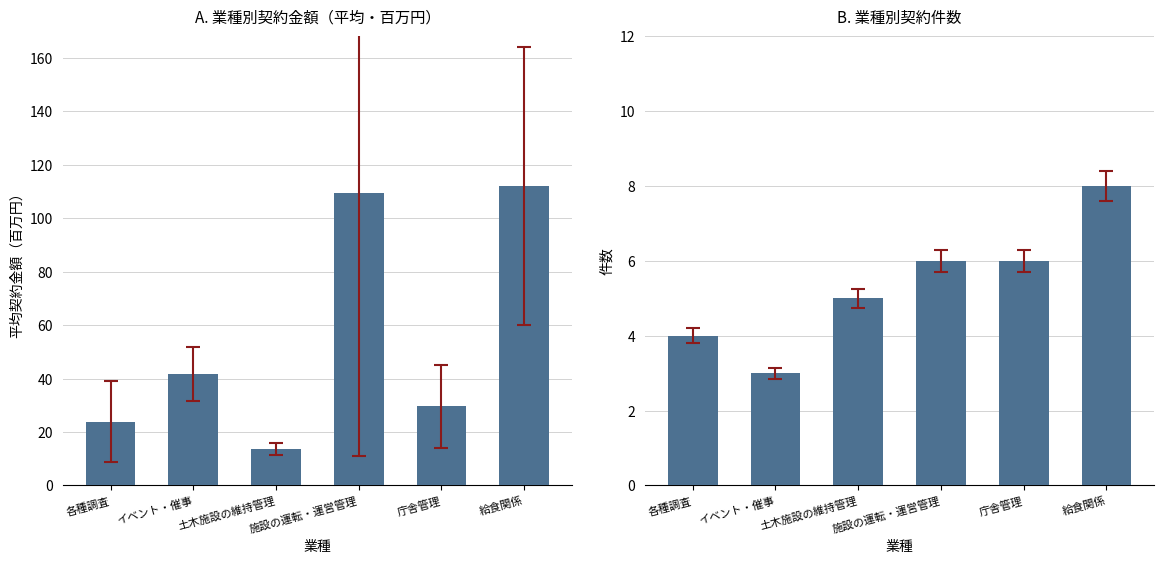

What is the label of the 5th bar from the left?

庁舎管理